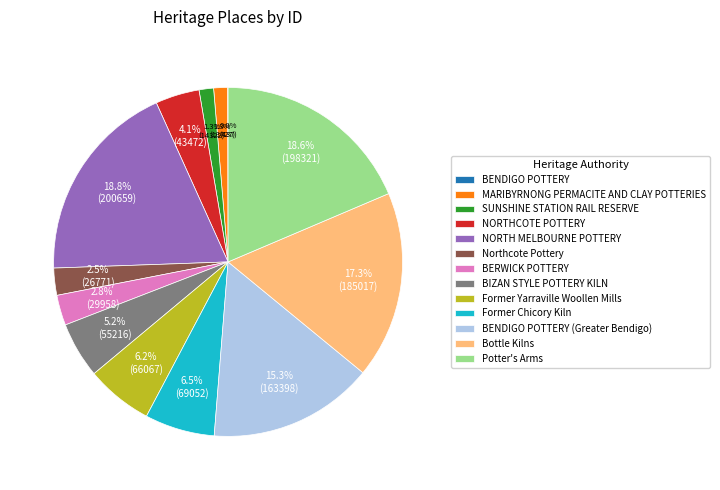

Does any single category account for the majority?

No